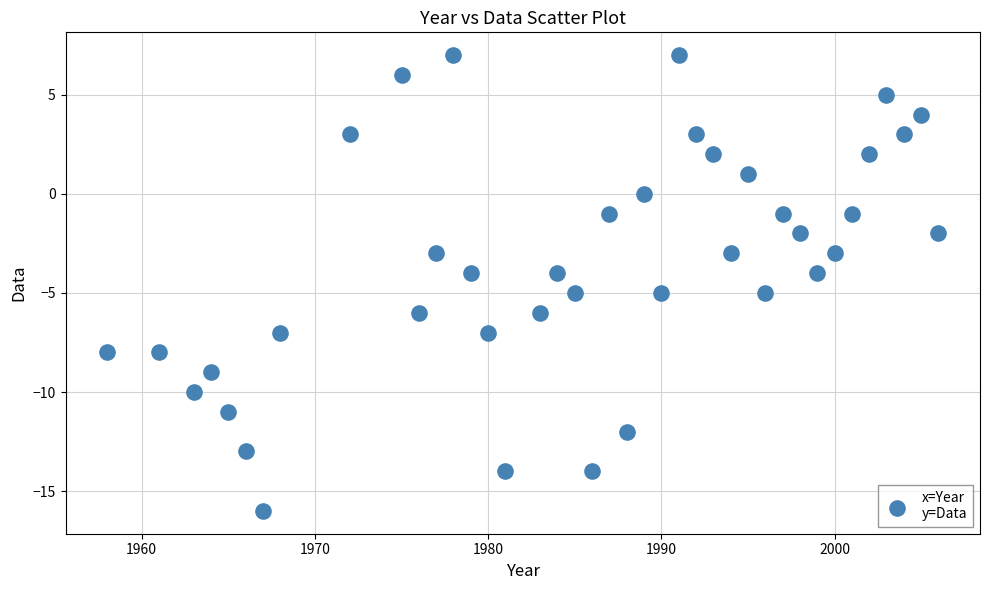

What is the range of X values (max minus min)?

48